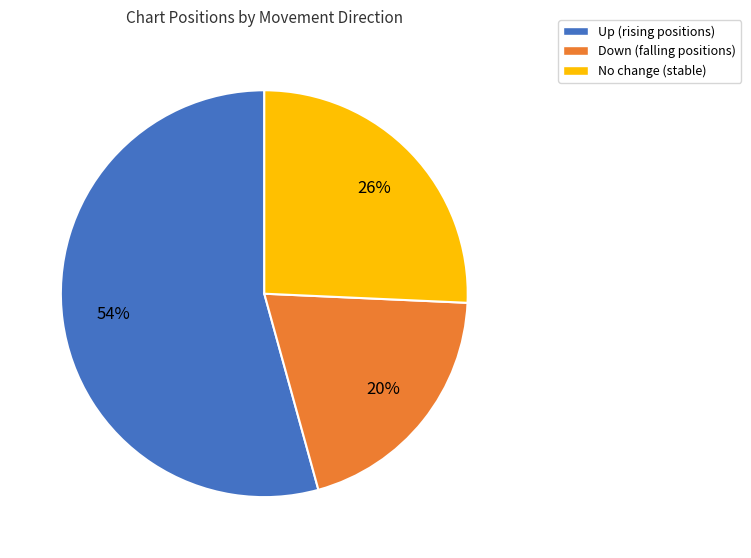

To the nearest percent, what is the difference between the largest and smallest slice percentages?

34%